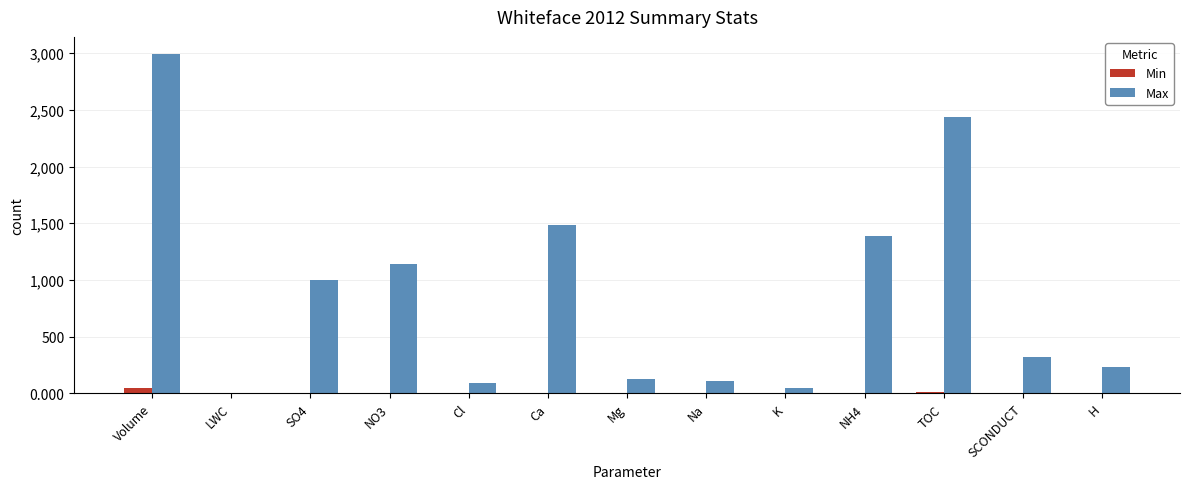

Which series has the largest total across all categories?

Max